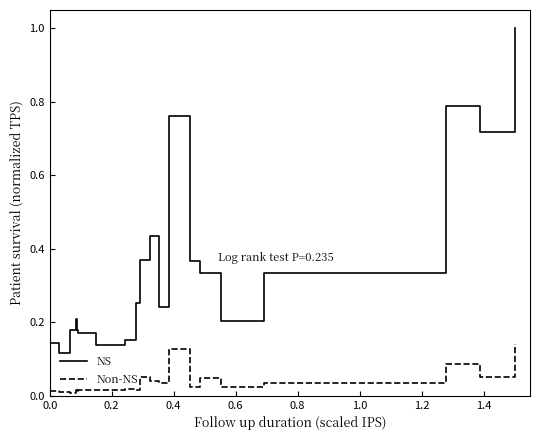

True or false: NS and Non-NS intersect in this chart.

False